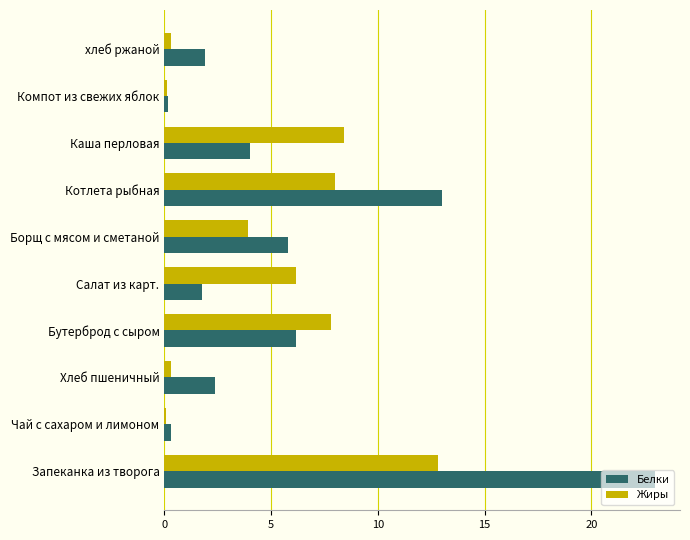

How many data points does each series have?

10